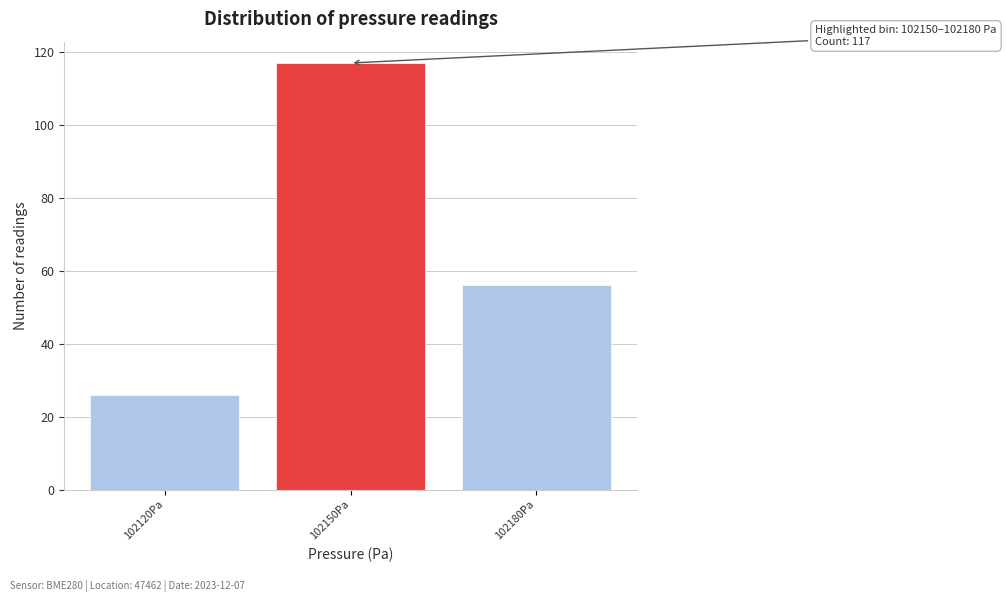

Reading right to left, list all the values displayed in this chart.

56	117	26